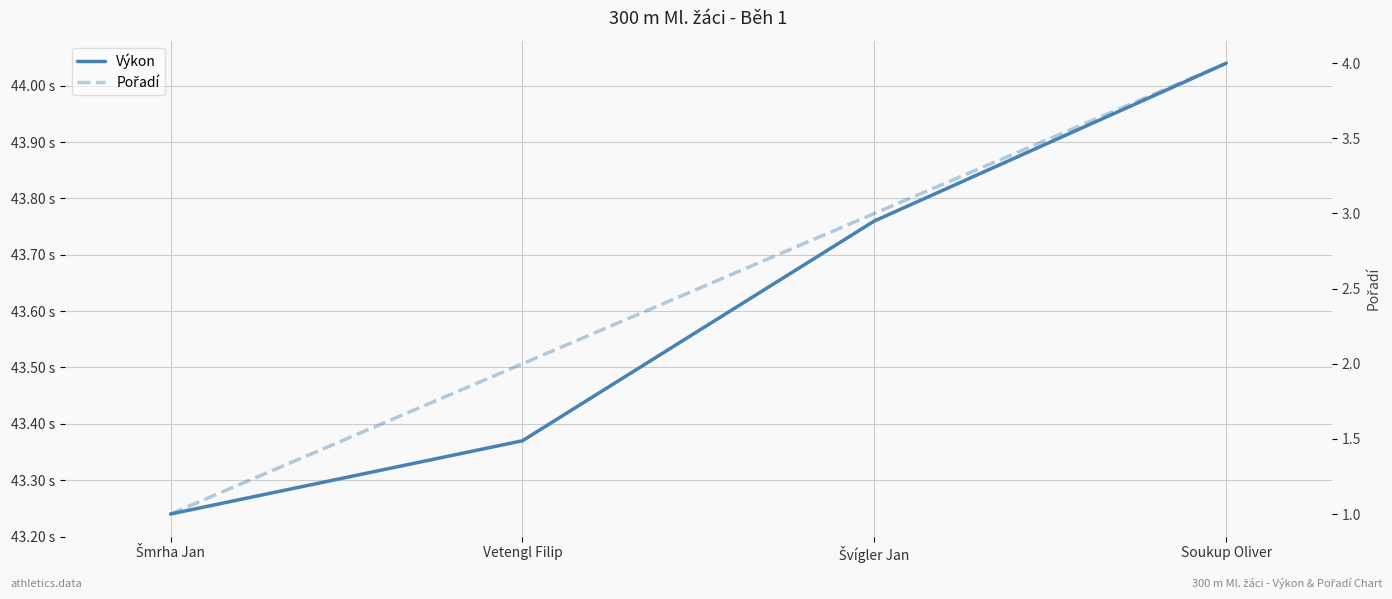

True or false: Pořadí and Výkon intersect in this chart.

False